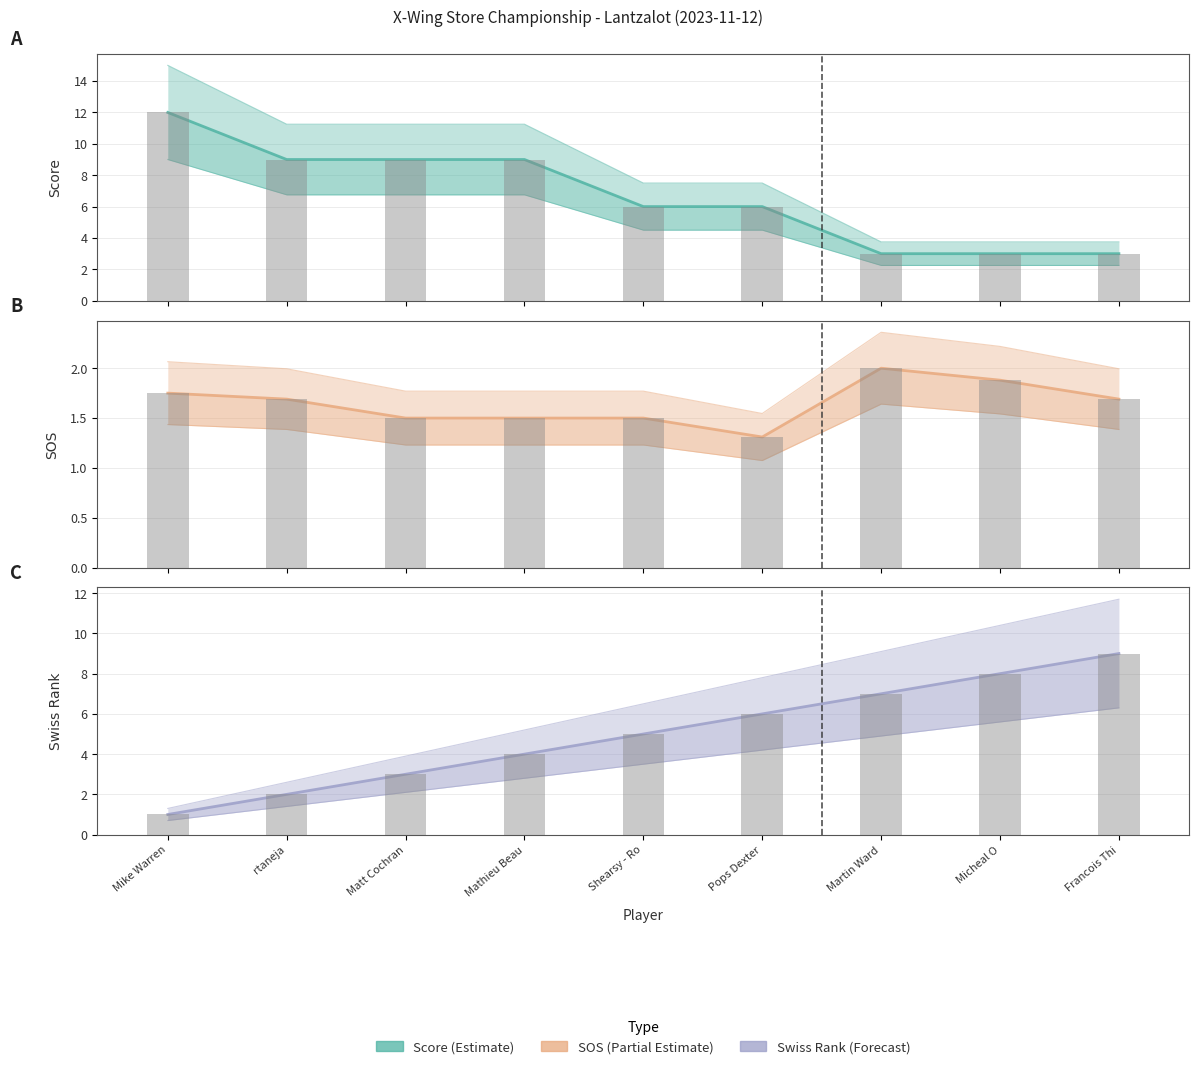

Which series has the largest range (max minus min)?

score